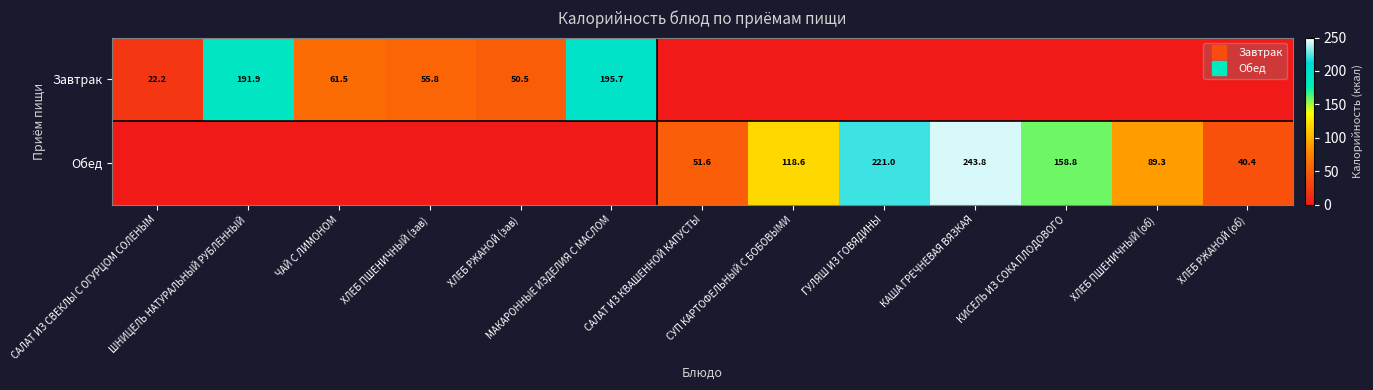

Which series has the widest spread of values?

Обед